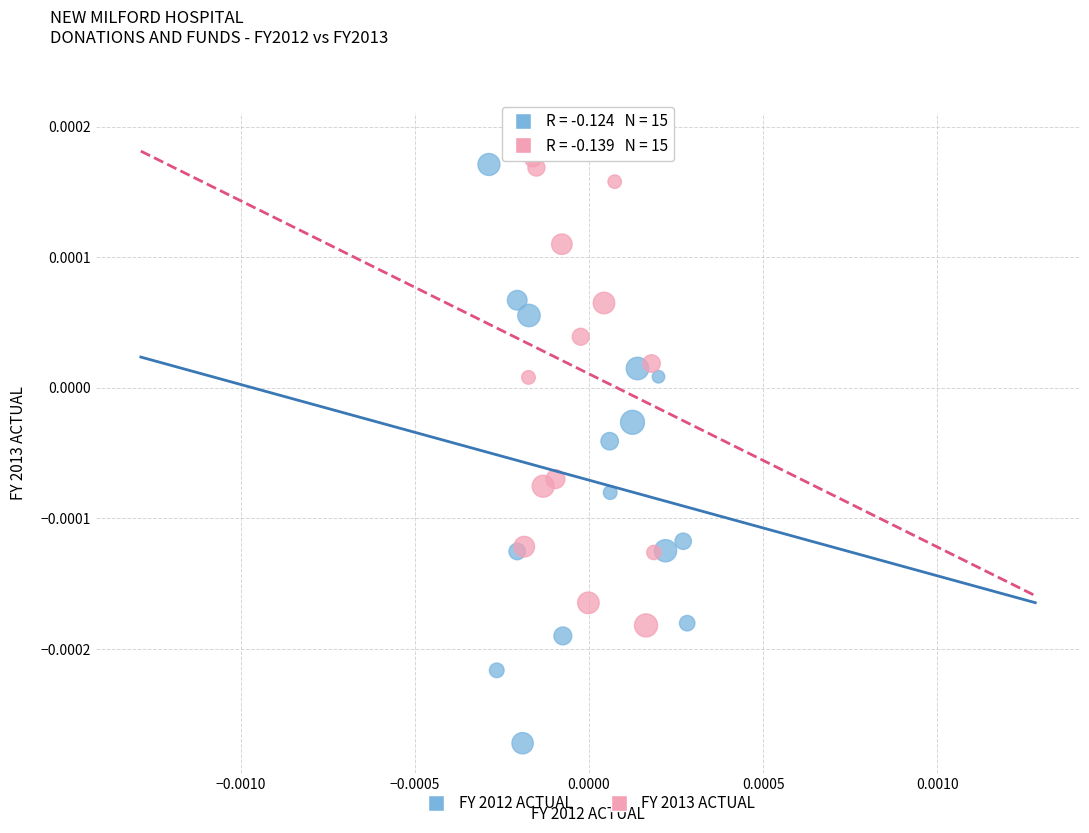

Which series contains the highest Y value?

FY 2013 ACTUAL